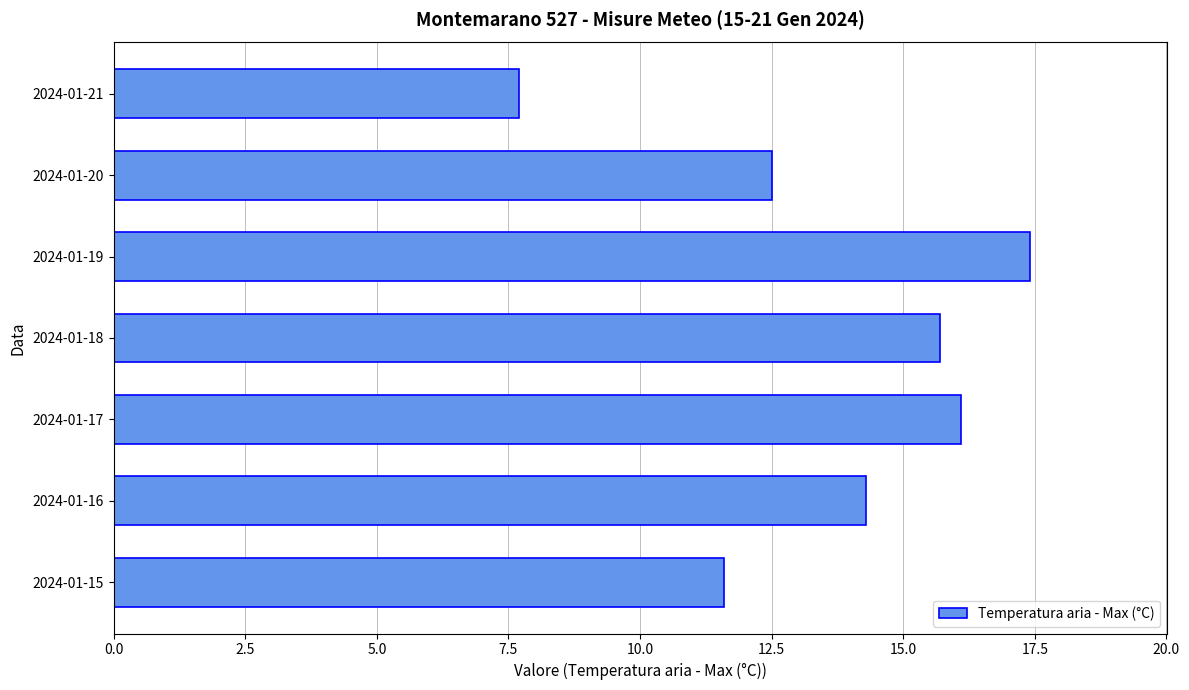

Reading top to bottom, list all the values displayed in this chart.

2024-01-21=7.7	2024-01-20=12.5	2024-01-19=17.4	2024-01-18=15.7	2024-01-17=16.1	2024-01-16=14.3	2024-01-15=11.6